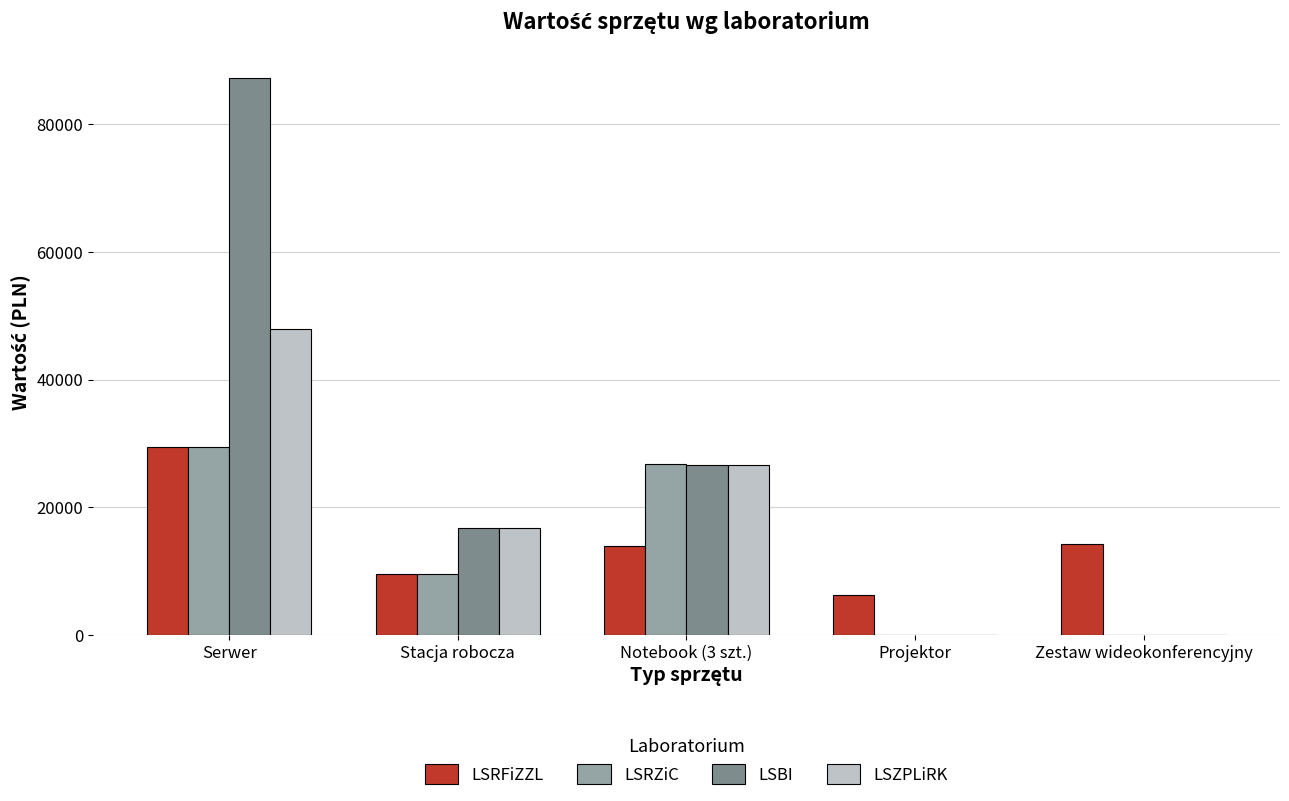

Is it true that LSRZiC equals 26752.0 at Notebook (3 szt.)?

True